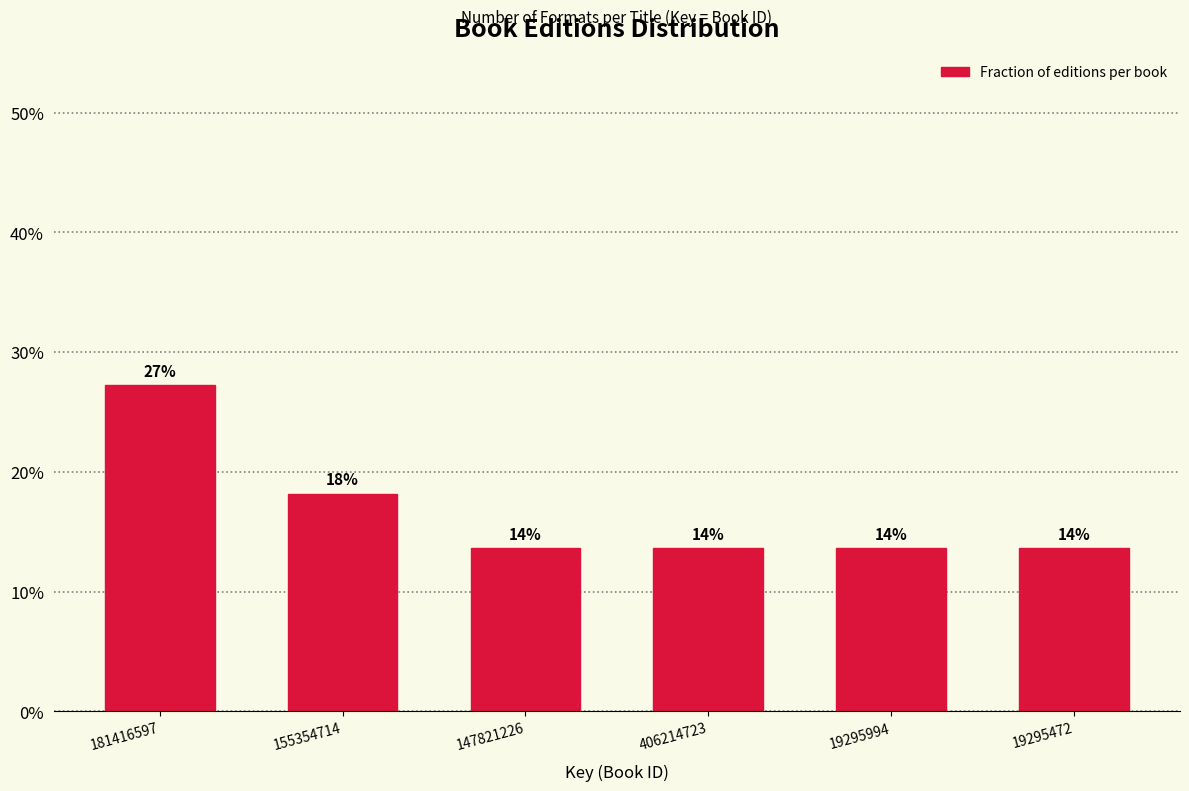

Does the chart contain any negative values?

No